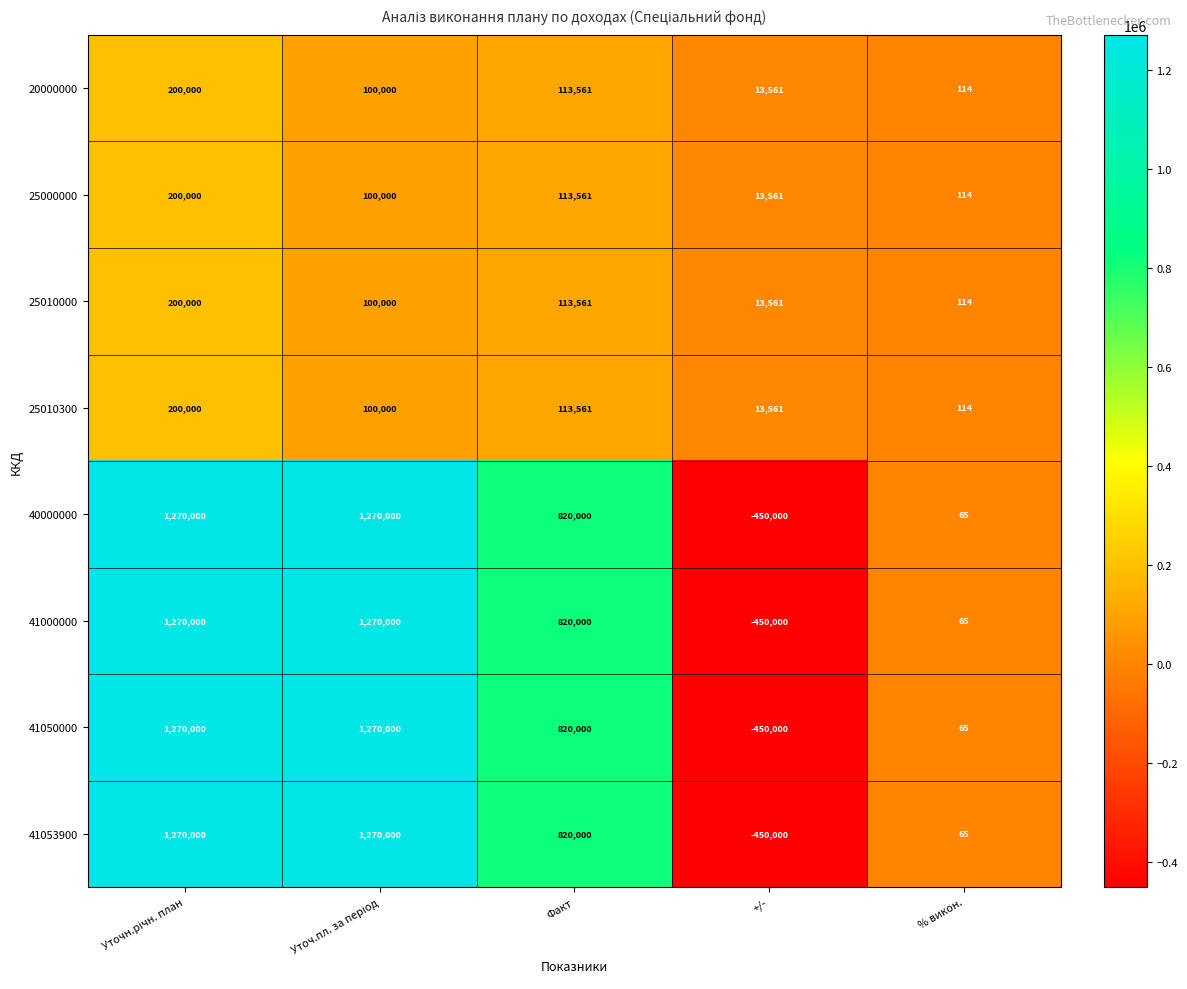

How many series are shown in this chart?

8